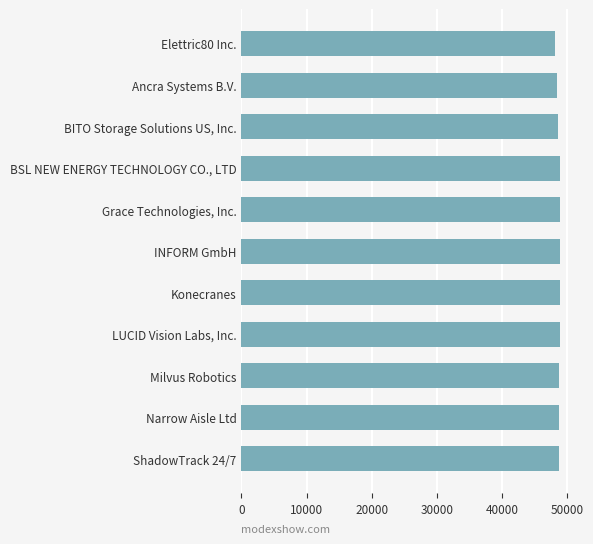

What is the sum of all values?

536165